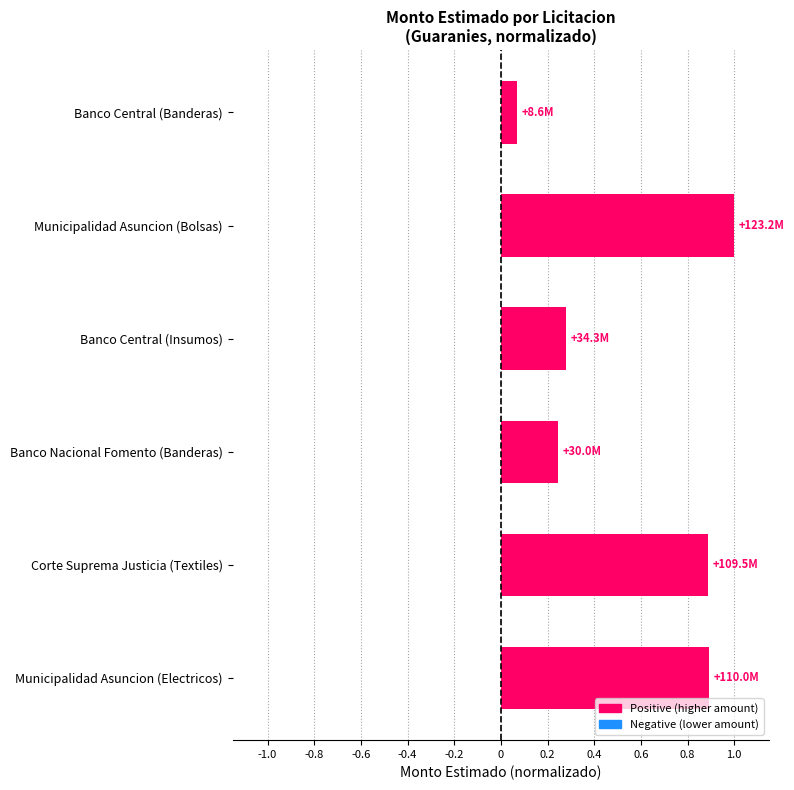

The value at Corte Suprema Justicia (Textiles) is 1.5. True or false?

False